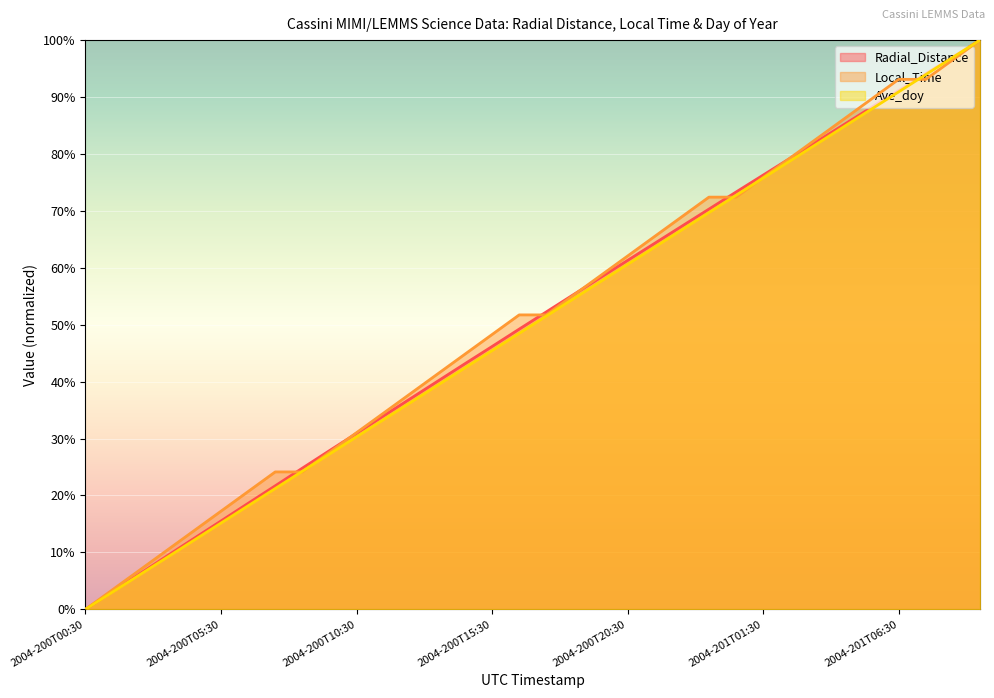

Is it true that Radial_Distance equals 39.0 at 2004-201T05:30?

False